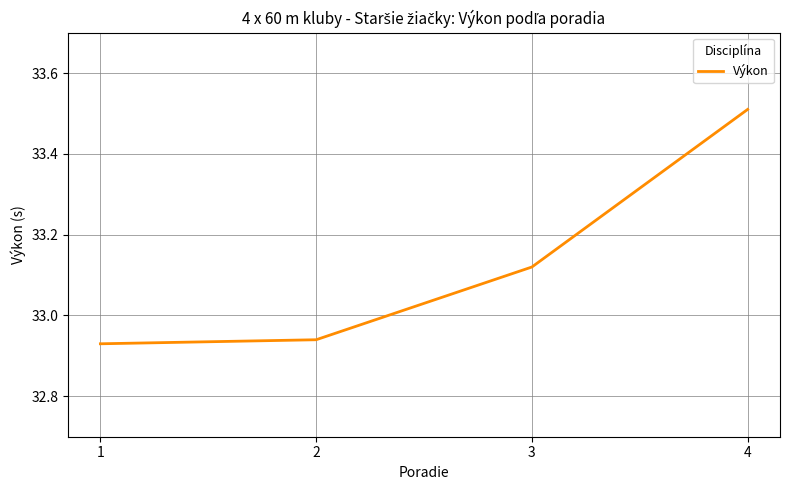

Which label corresponds to the smallest value in the chart?

1